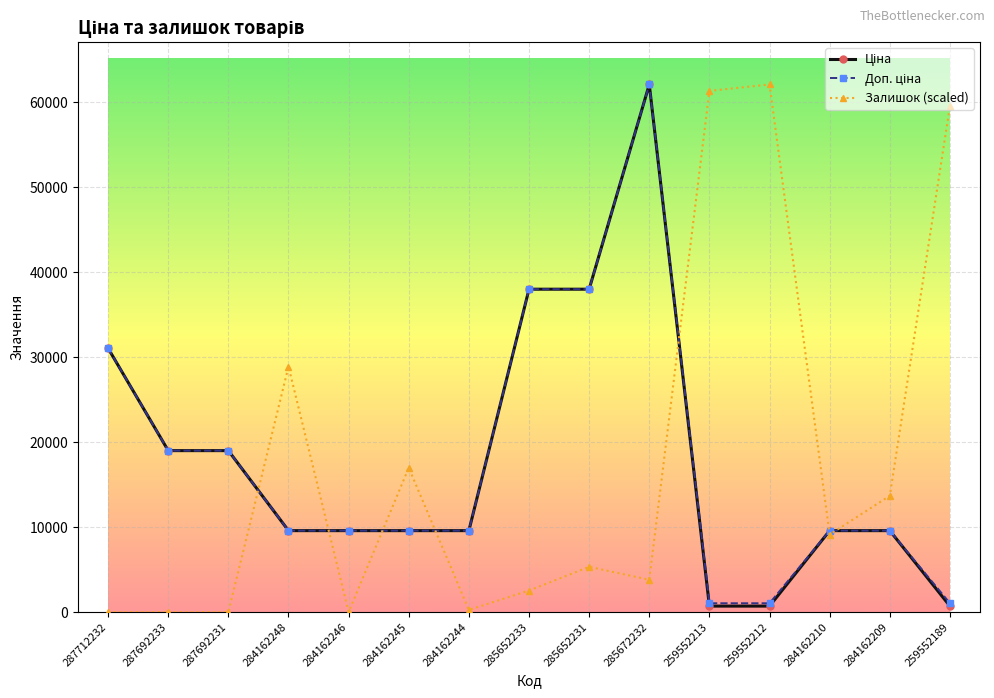

How many distinct data groups are displayed?

3